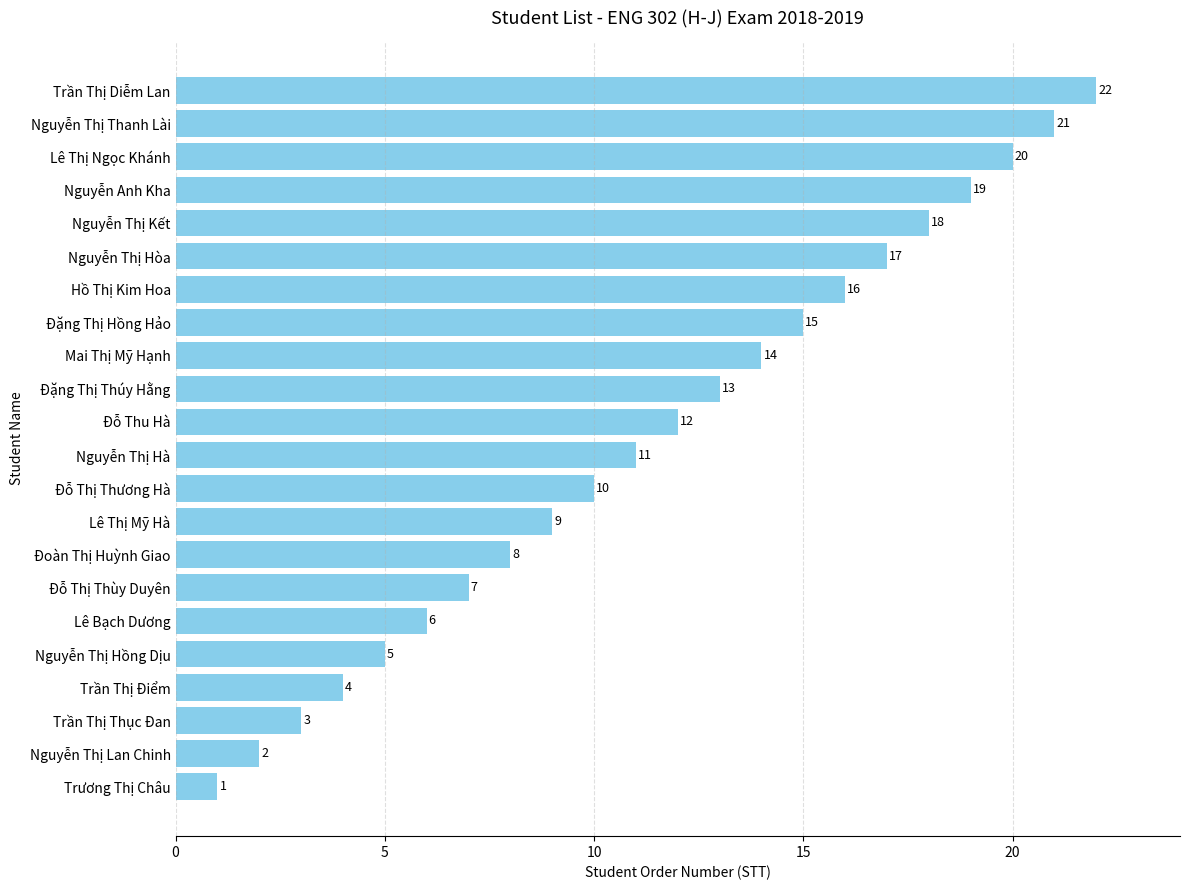

How many bars are there in total?

22